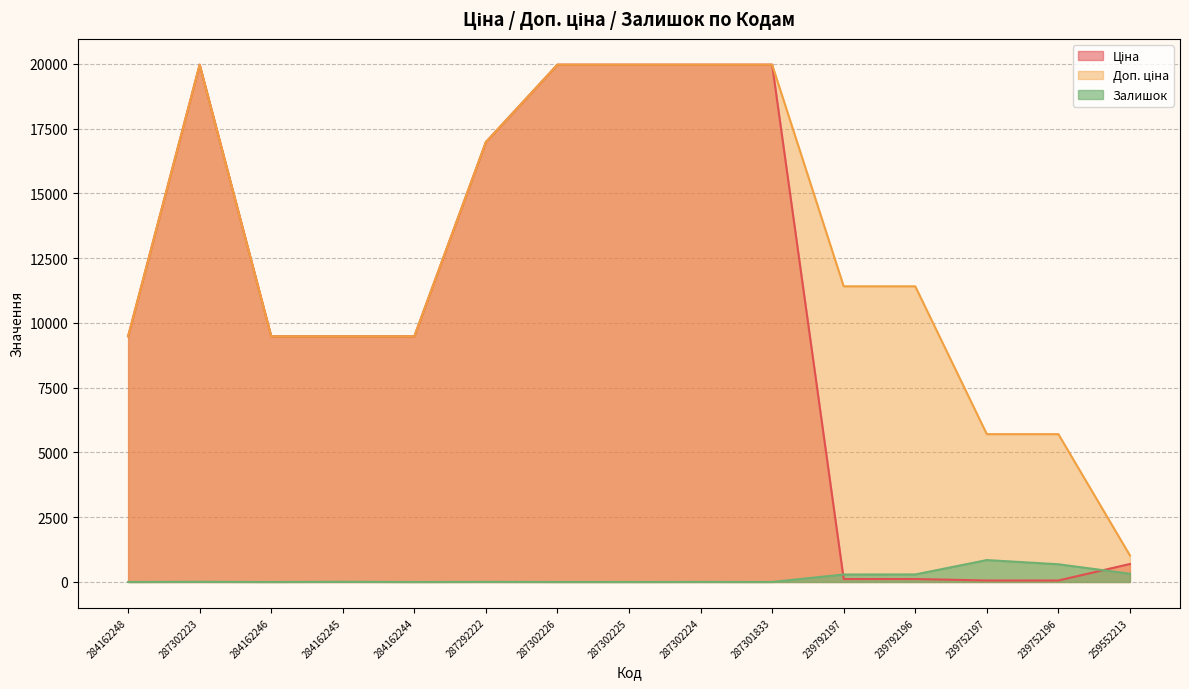

At which category is the sum across all series the highest?

287302223